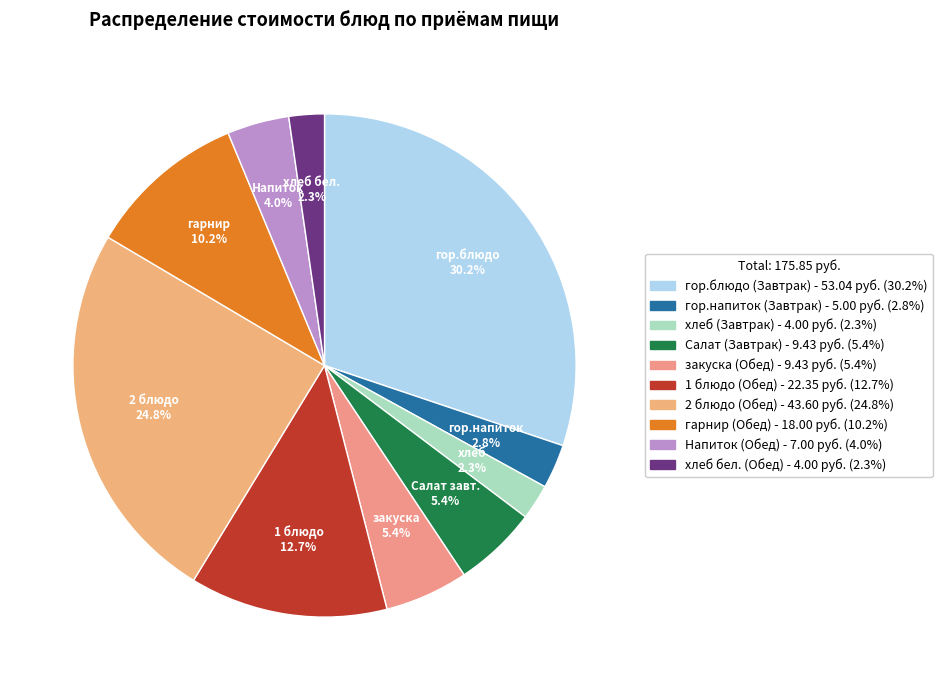

Is it true that гарнир (Обед) is 17% of the pie?

False